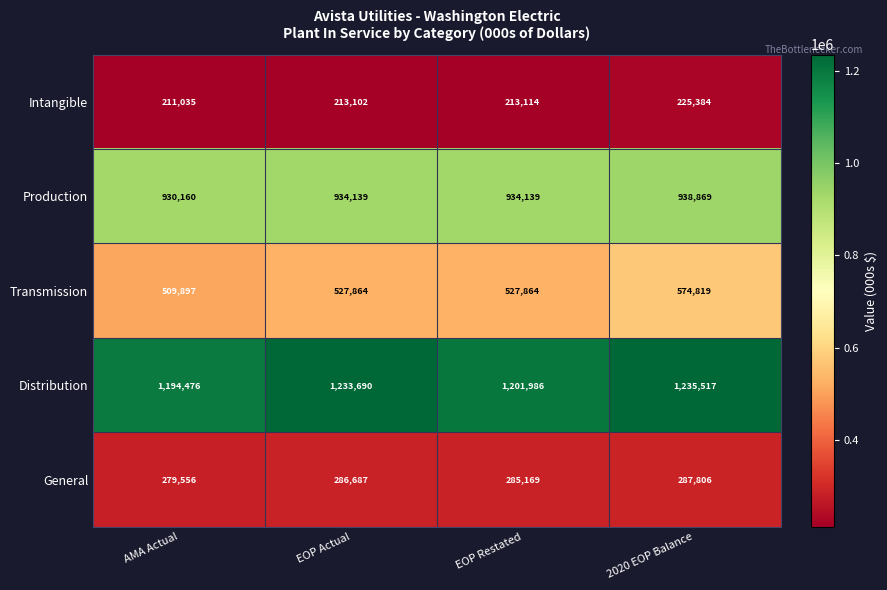

The General series shows 285169 at EOP Restated. True or false?

True